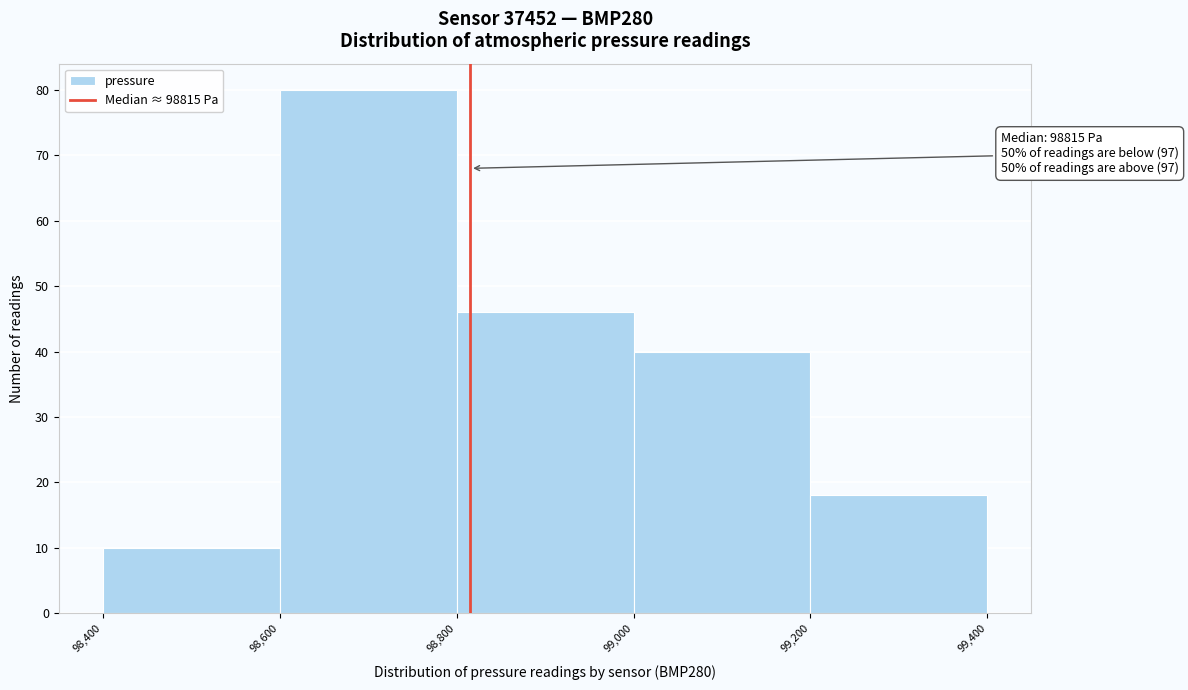

Over which range of the x-axis is the bar tallest?

98,600 to 98,800